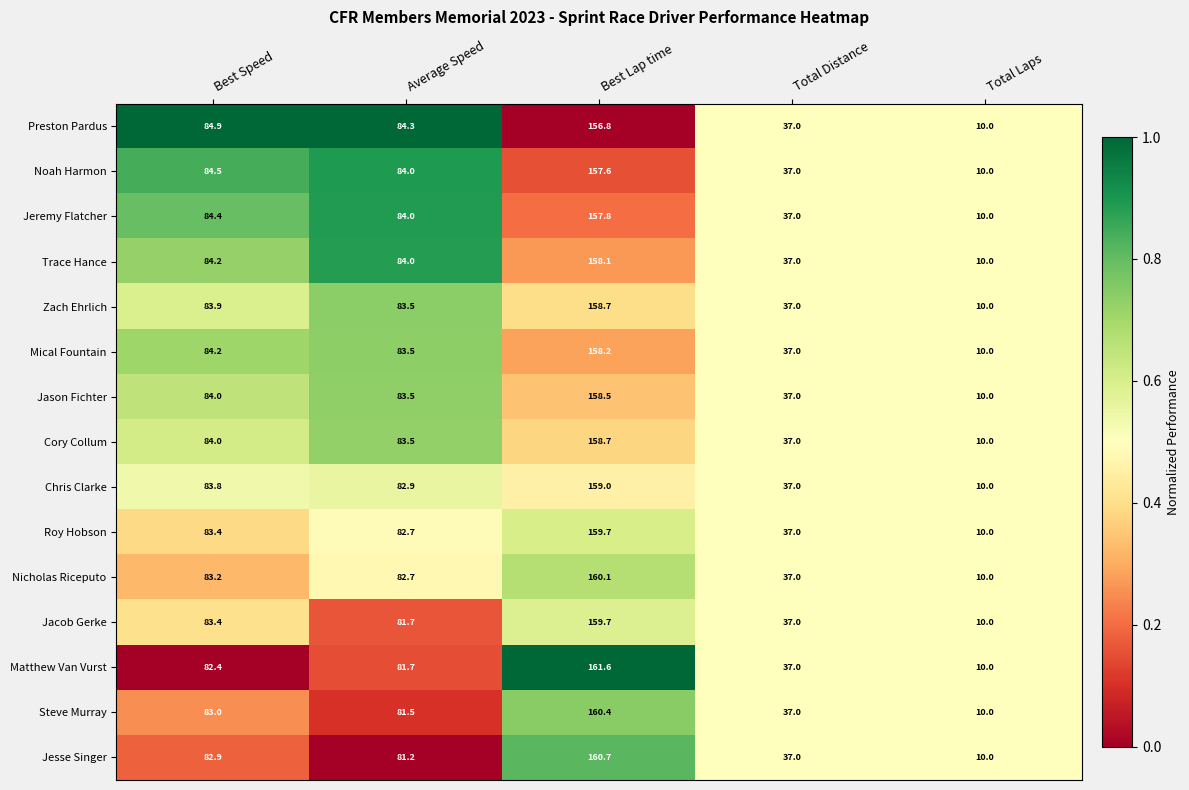

What is the total value across all series at Total Distance?

555.0